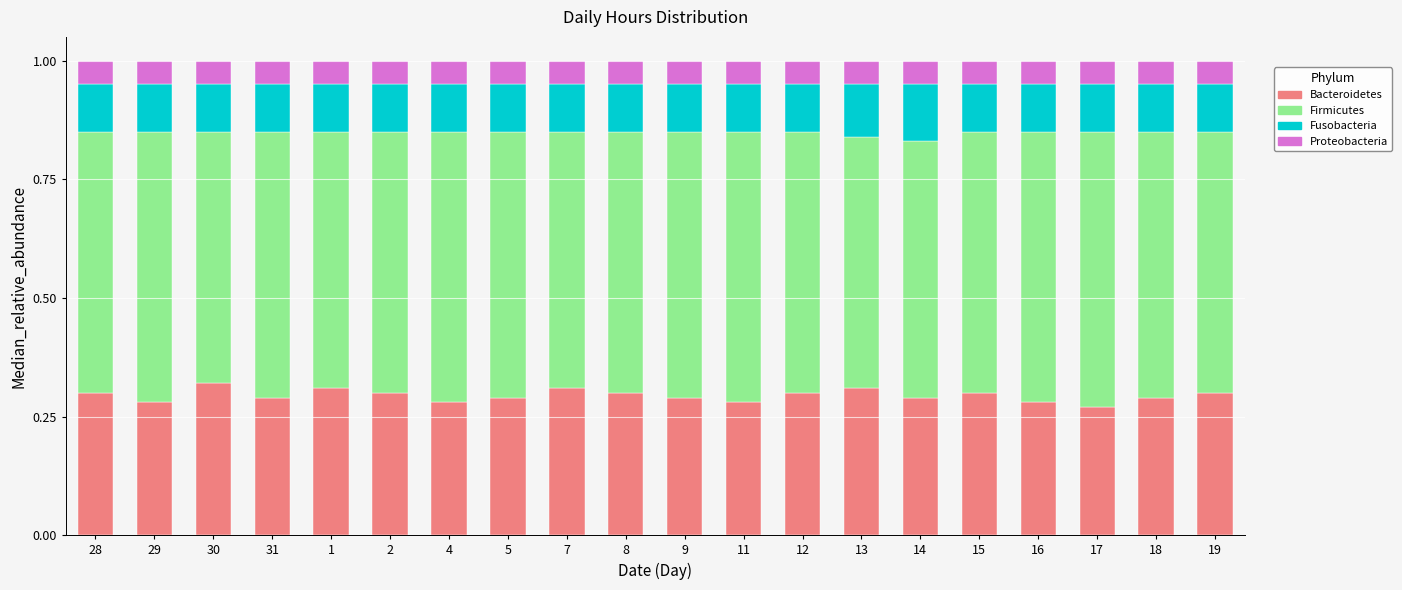

Count the Bacteroidetes values in the range 0 to 1.

20